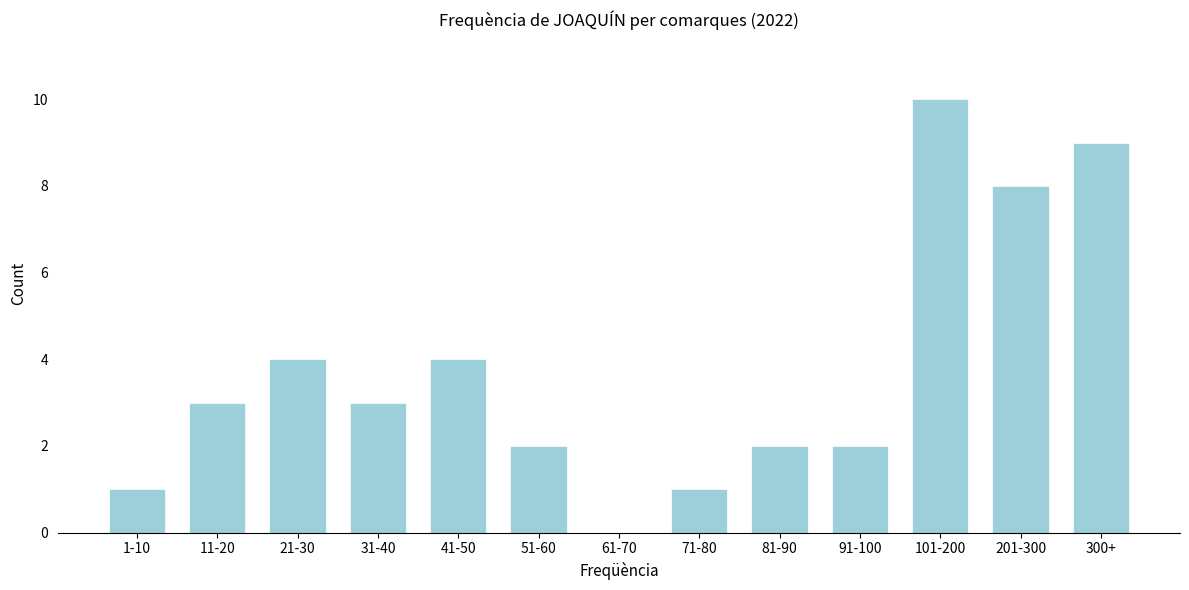

Reading right to left, extract all data points from this chart.

300+=9	201-300=8	101-200=10	91-100=2	81-90=2	71-80=1	61-70=0	51-60=2	41-50=4	31-40=3	21-30=4	11-20=3	1-10=1